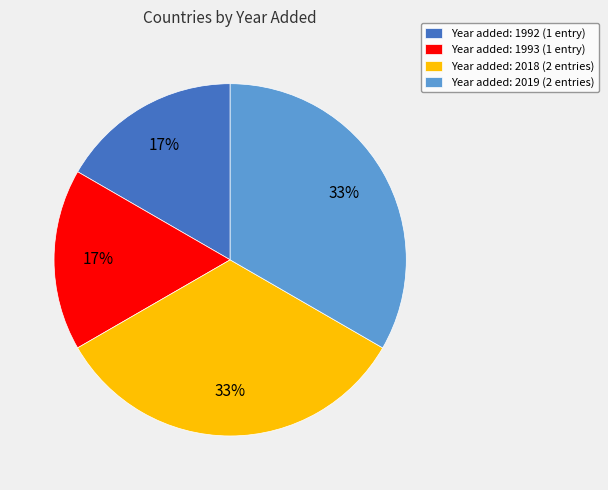

What percentage is the Year added: 1993 (1 entry) slice, to the nearest percent?

17%